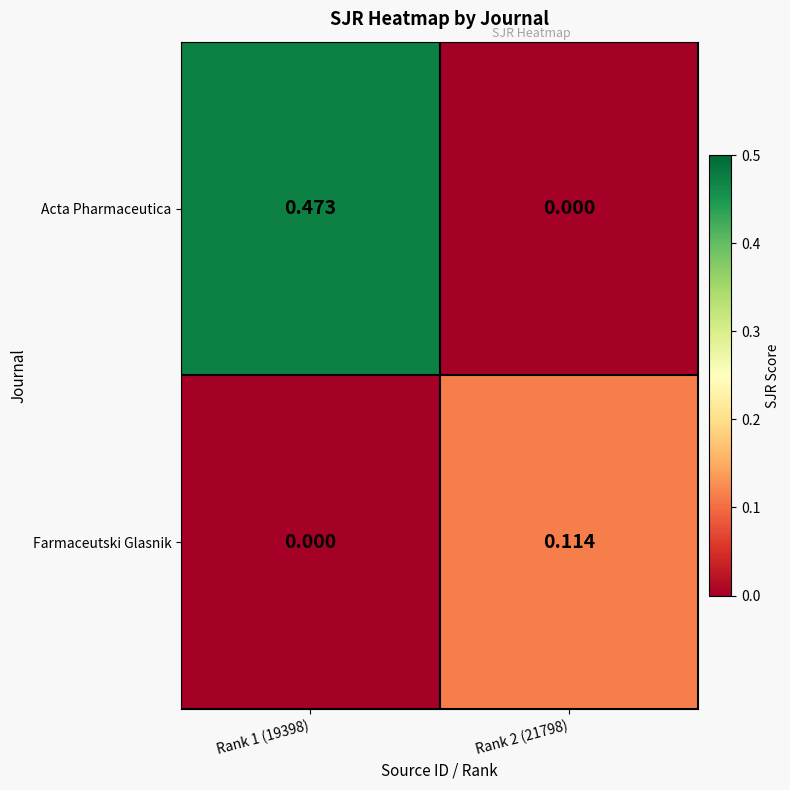

How many series are shown in this chart?

2